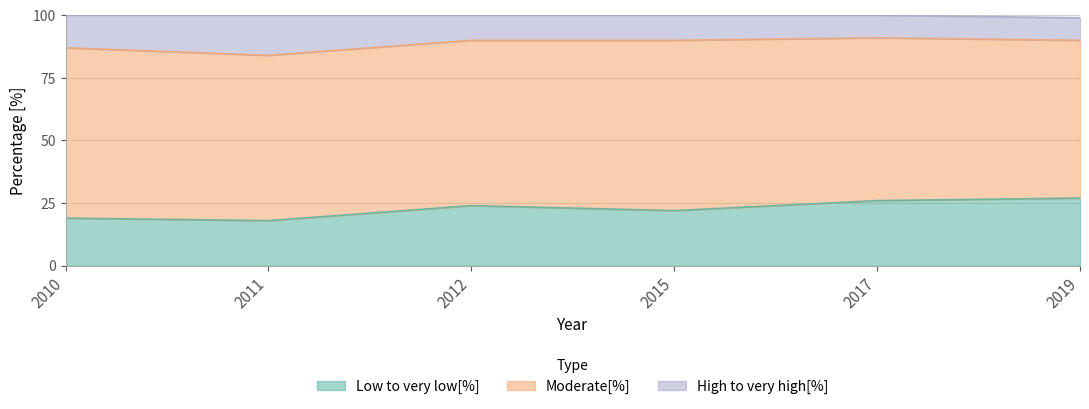

At which category is the sum across all series the highest?

2017